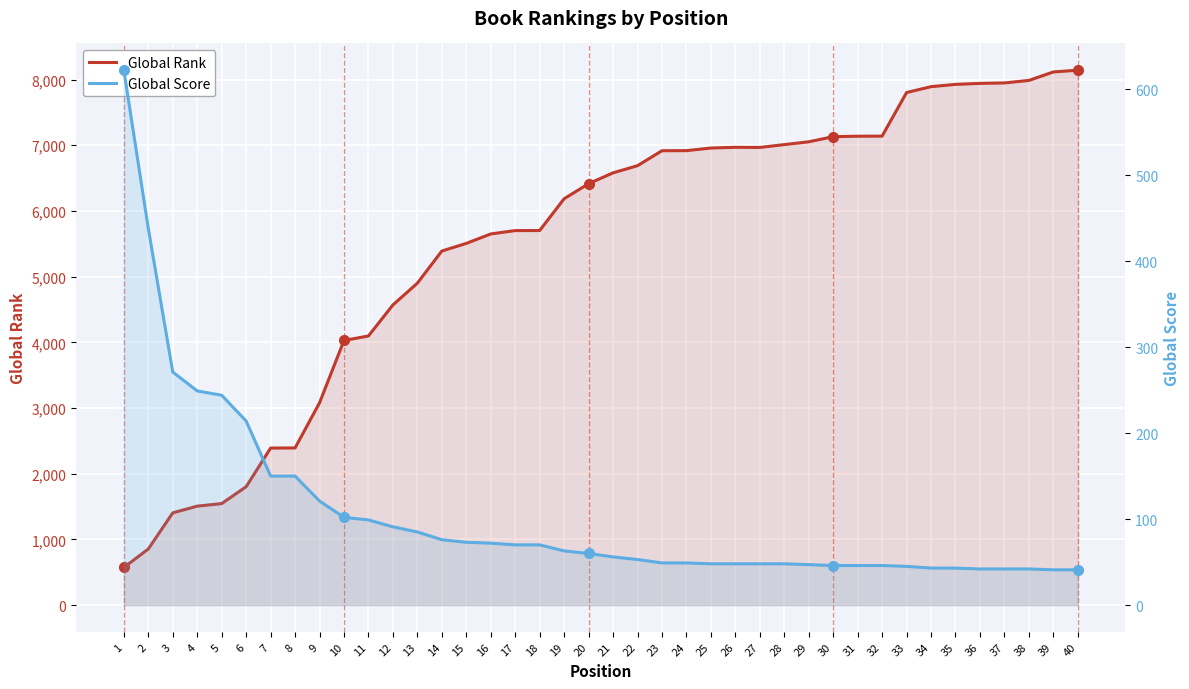

The value of Global Score at 6 is 214. True or false?

True